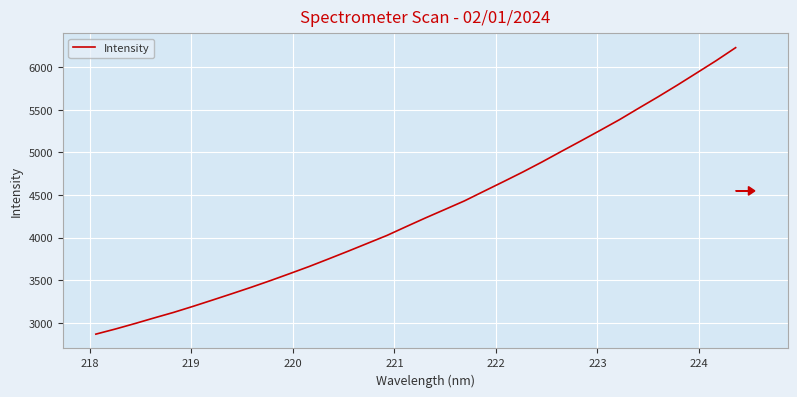

What is the minimum value shown in the chart?

2867.9